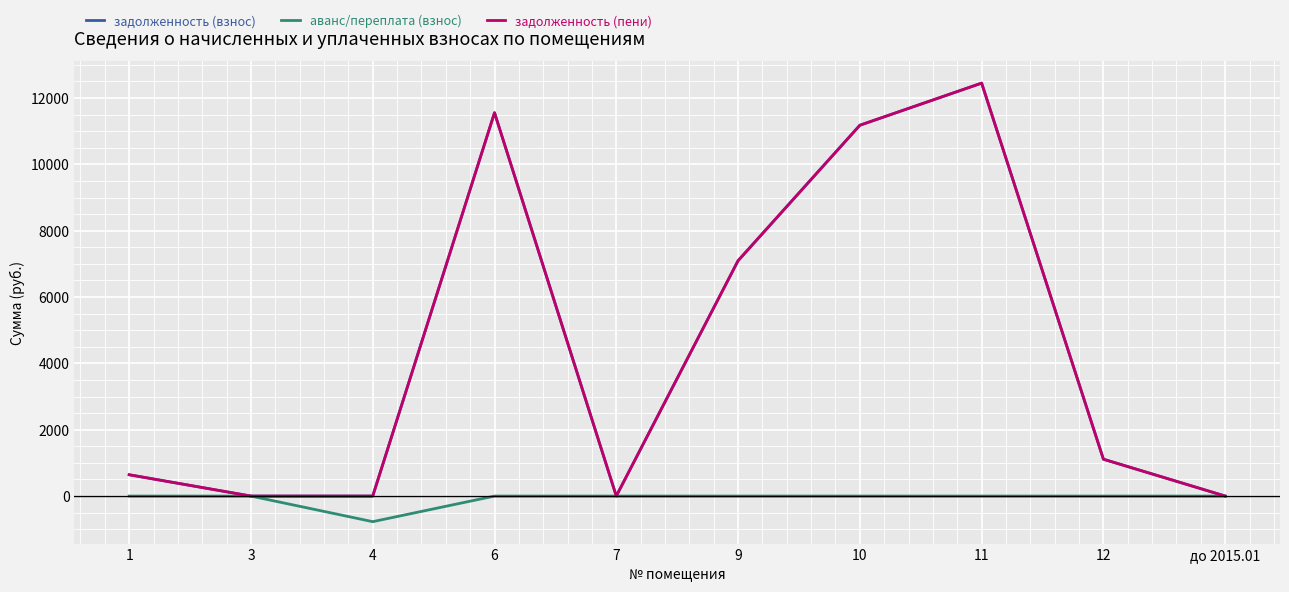

What is the label of the 3rd point from the left?

4